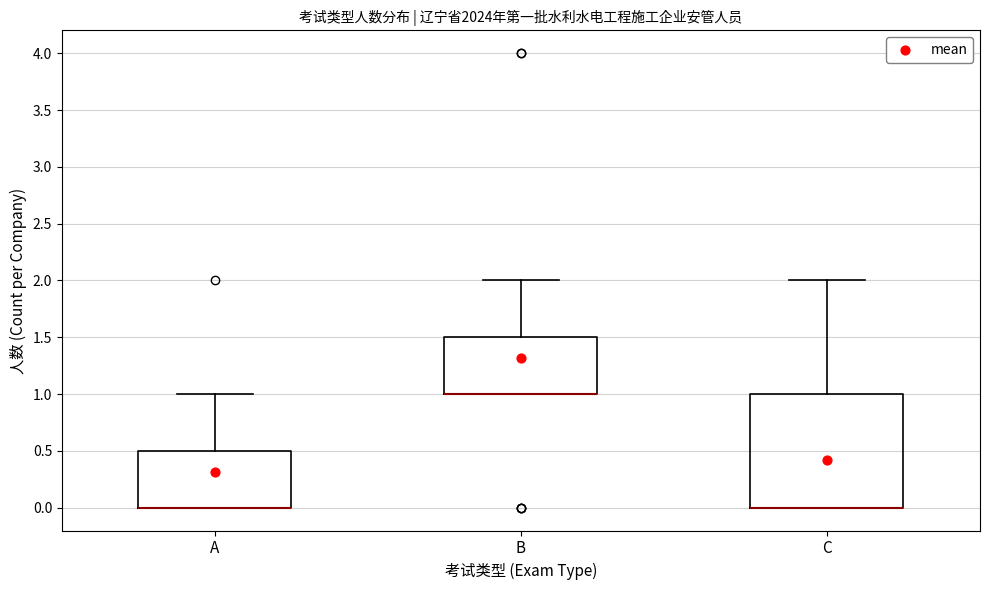

Reading left to right, transcribe this box plot: for each box, give where its median line is, the range the box spans, and where its two whiskers end, as read against the y-axis. The values are not printed on the chart, so give them approximately, as read against the axis.

A: median 0.0 (drawn on the box's lower edge), box 0.0 to 0.5, whiskers 0.0 to 1.0
B: median 1.0 (drawn on the box's lower edge), box 1.0 to 1.5, whiskers 1.0 to 2.0
C: median 0.0 (drawn on the box's lower edge), box 0.0 to 1.0, whiskers 0.0 to 2.0